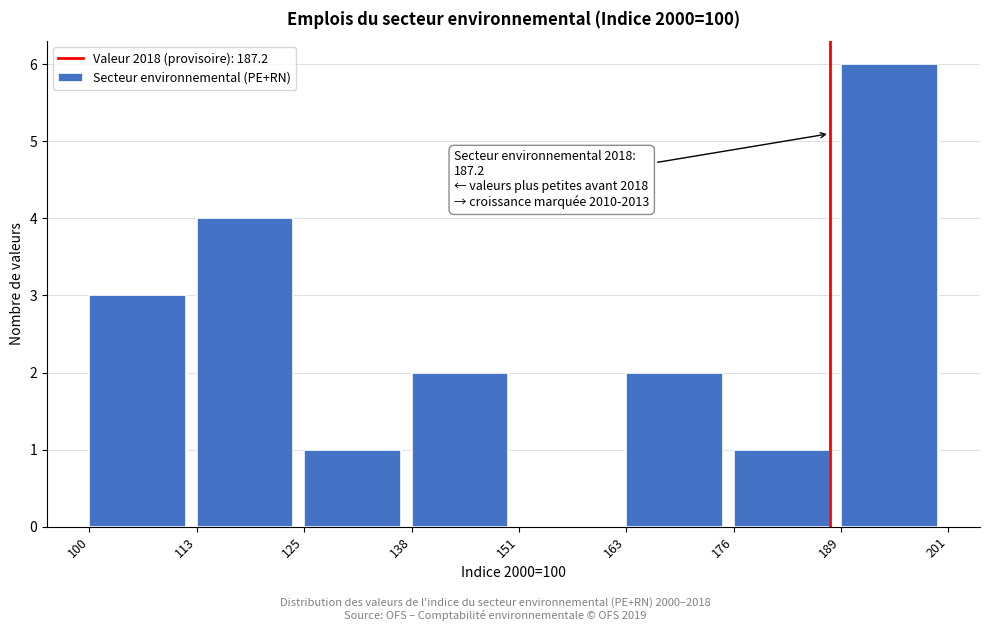

Over which range of the x-axis is the bar tallest?

189 to 201